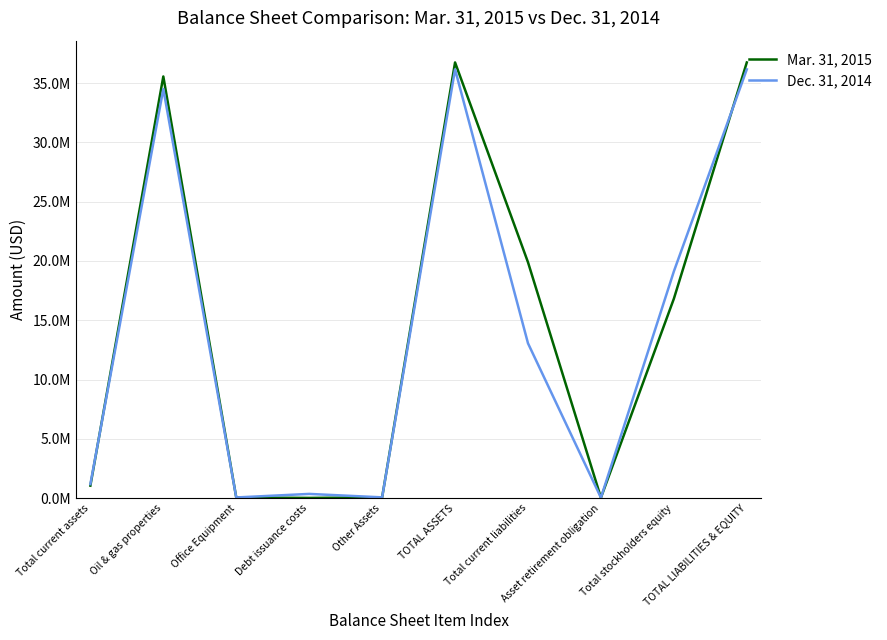

What are all the series names shown in the legend?

Mar. 31, 2015, Dec. 31, 2014